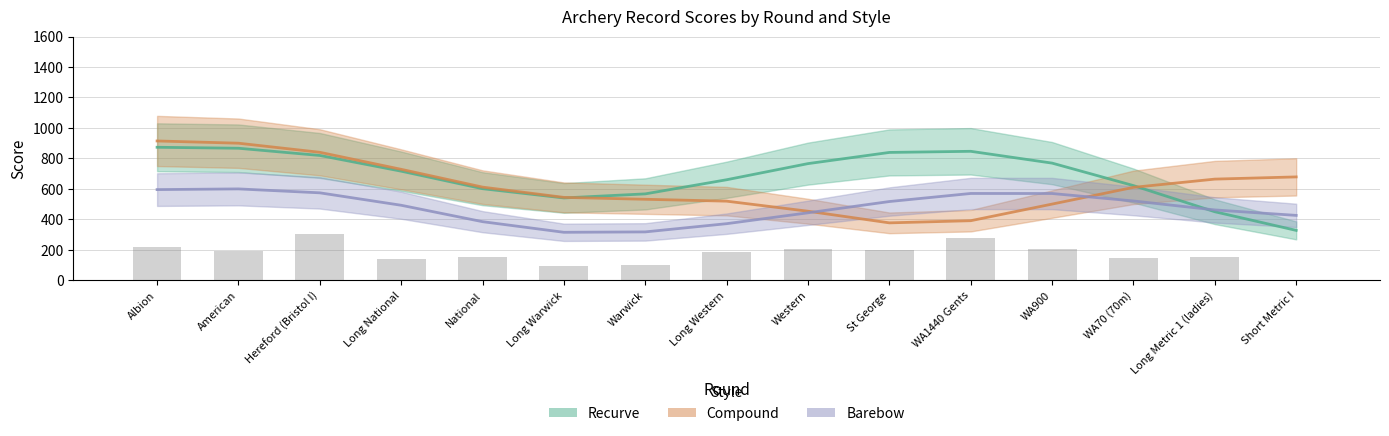

At Long Warwick, list the series in order from largest to smallest.

Compound, Recurve, Barebow